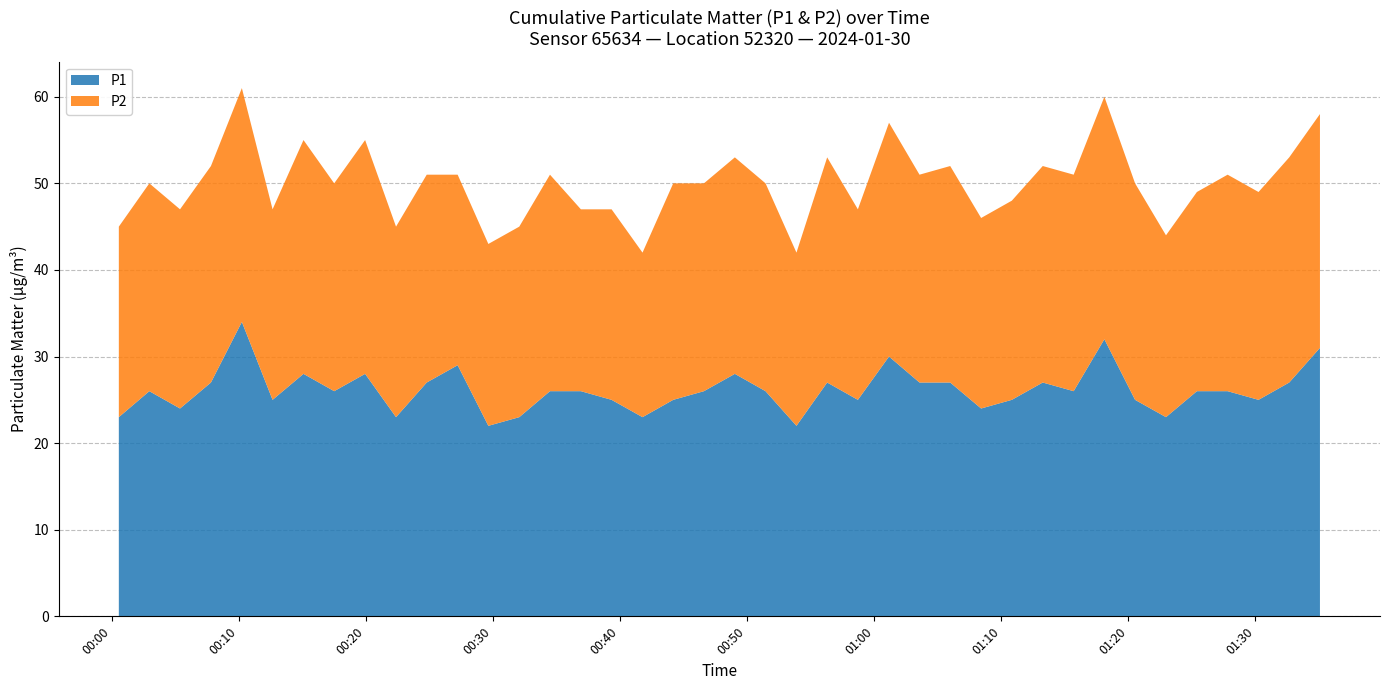

What is the highest value of the P1 series?

34